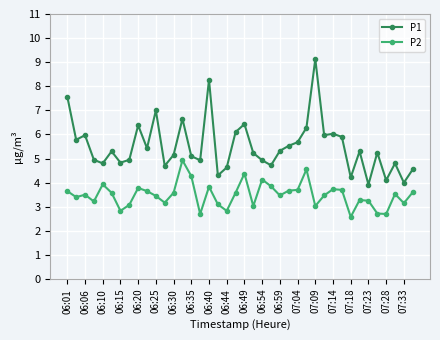

Rank the series by their maximum value, from highest to lowest.

P1, P2